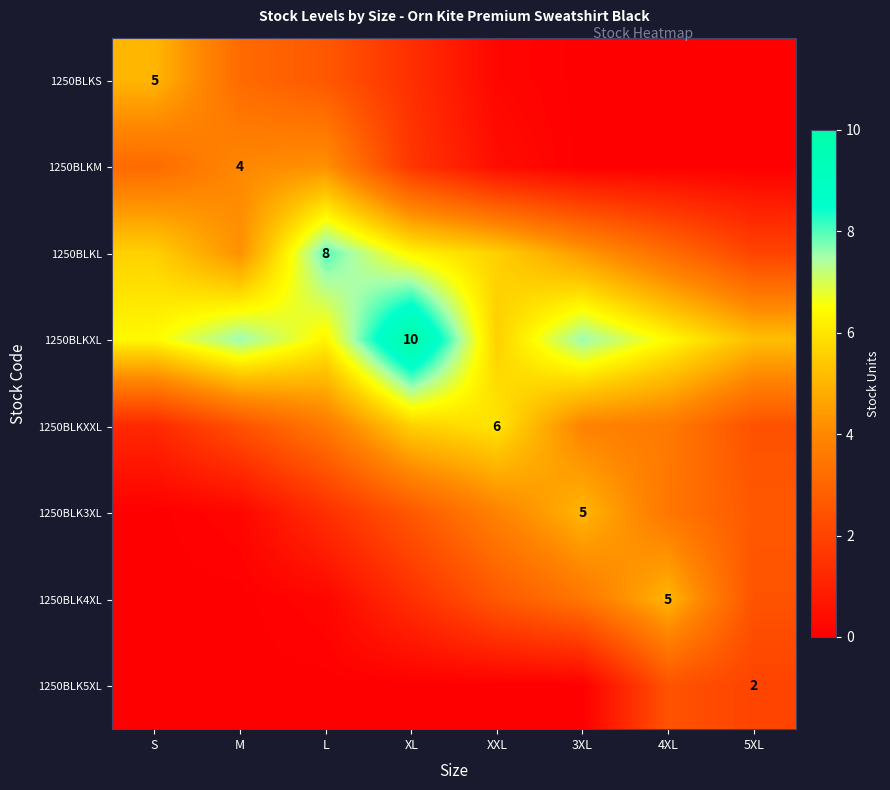

The value of 1250BLKS at 4XL is 0.0. True or false?

True